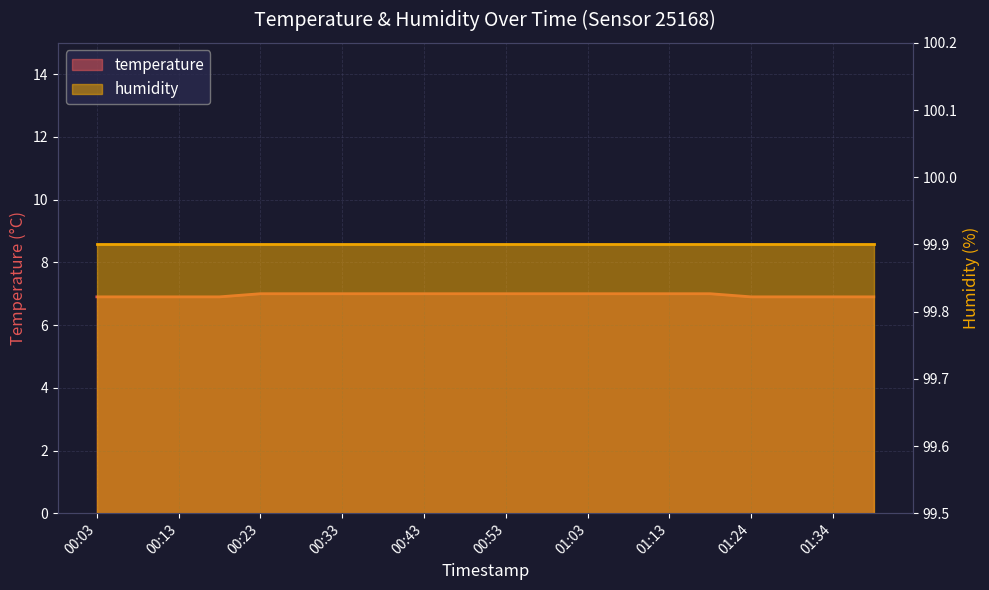

Rank the categories by value from highest to lowest.

00:23, 00:28, 00:33, 00:38, 00:43, 00:48, 00:53, 00:58, 01:03, 01:08, 01:13, 01:19, 00:03, 00:08, 00:13, 00:18, 01:24, 01:29, 01:34, 01:39